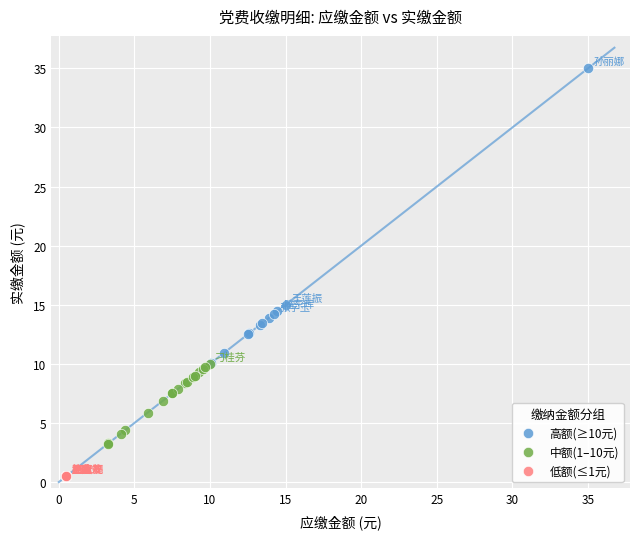

Which series reaches the minimum Y coordinate?

低额(≤1元)